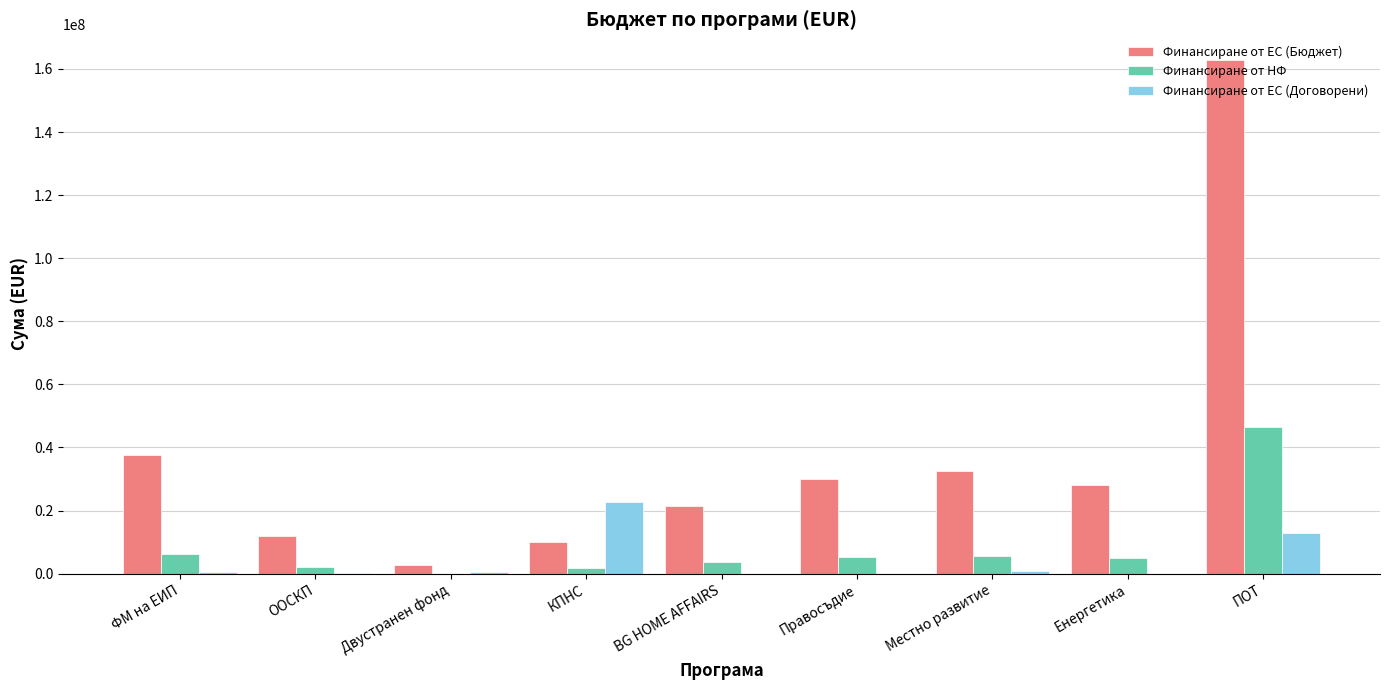

Between Двустранен фонд and BG HOME AFFAIRS, which series saw the biggest shift?

Финансиране от ЕС (Бюджет)